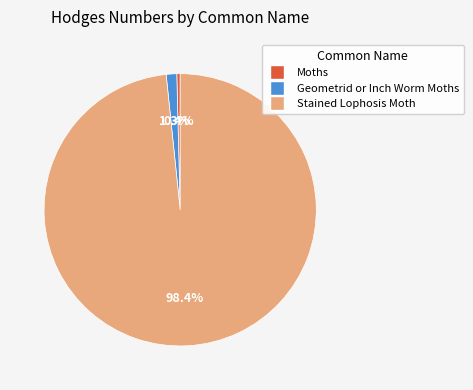

To the nearest percent, what portion does Geometrid or Inch Worm Moths represent?

1%